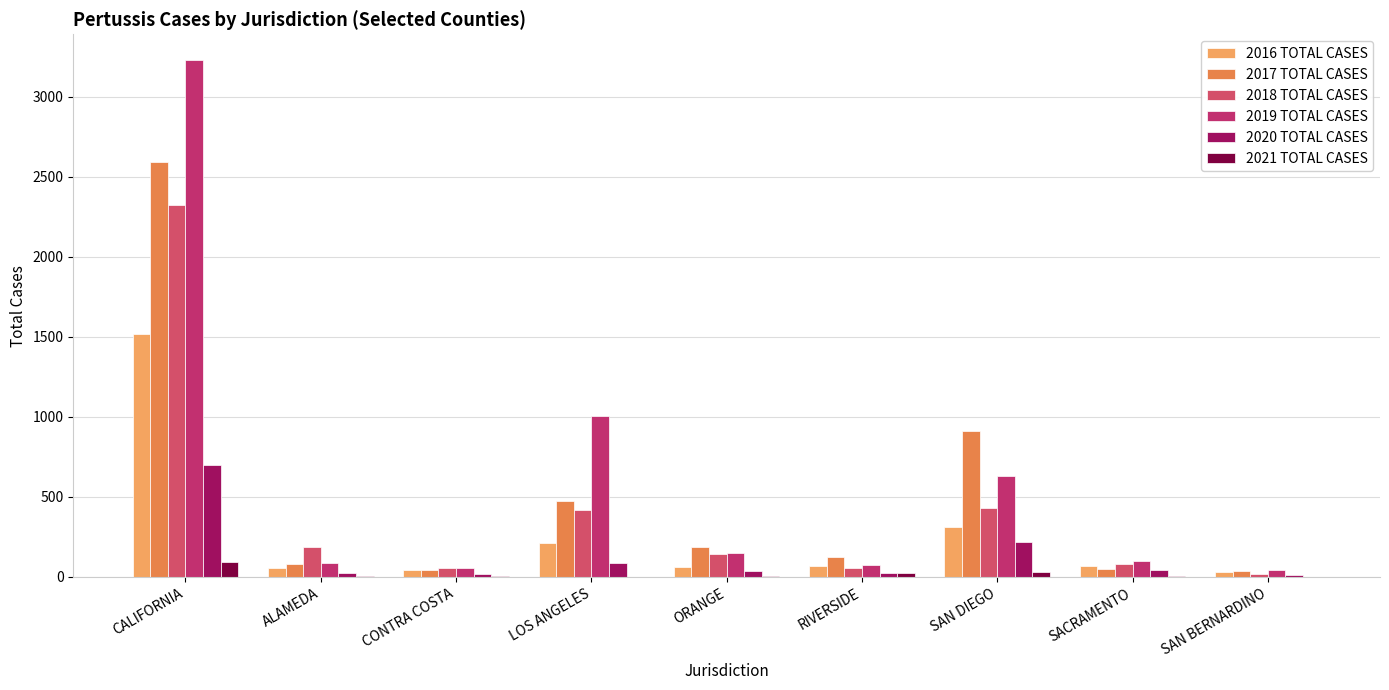

What are all the series names shown in the legend?

2016 TOTAL CASES, 2017 TOTAL CASES, 2018 TOTAL CASES, 2019 TOTAL CASES, 2020 TOTAL CASES, 2021 TOTAL CASES